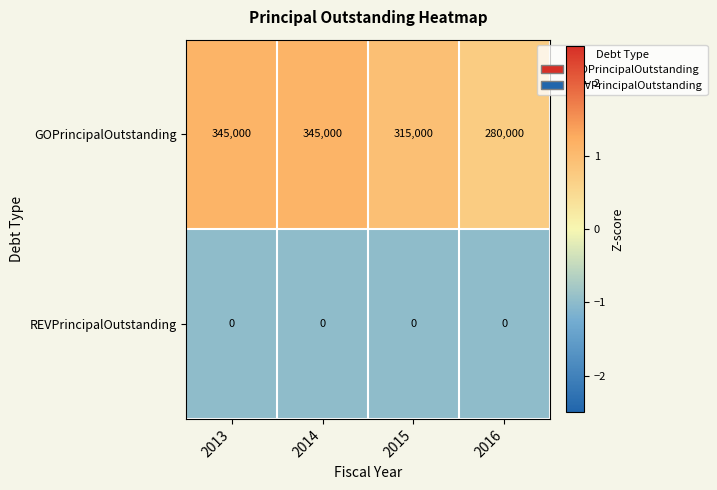

Read the GOPrincipalOutstanding value at 2014, to the nearest 100.

345000